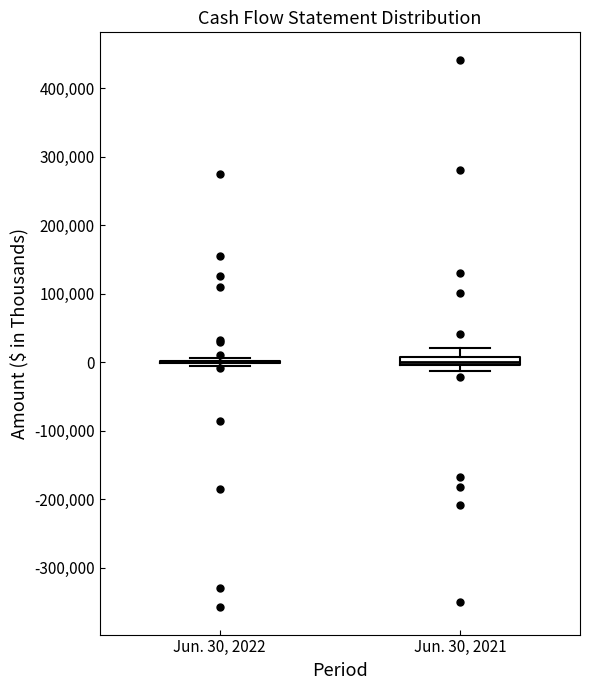

Where is the upper edge of the box for Jun. 30, 2021 on the y-axis? The values are not printed on the chart, so give them approximately, as read against the axis.

10000